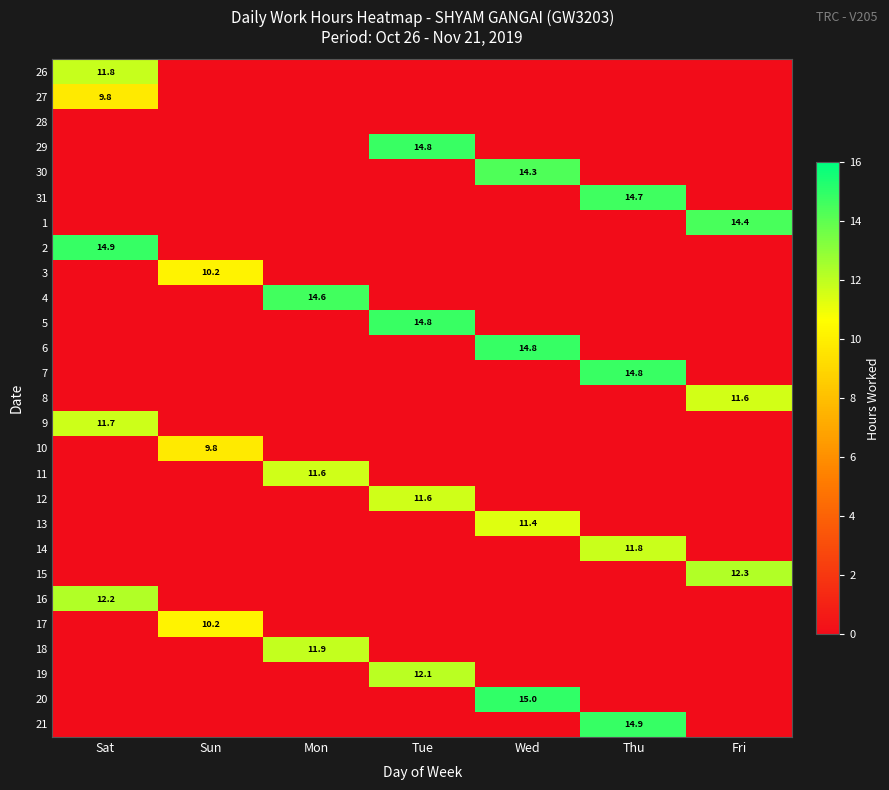

At which category does the chart reach its peak across all series?

Wed